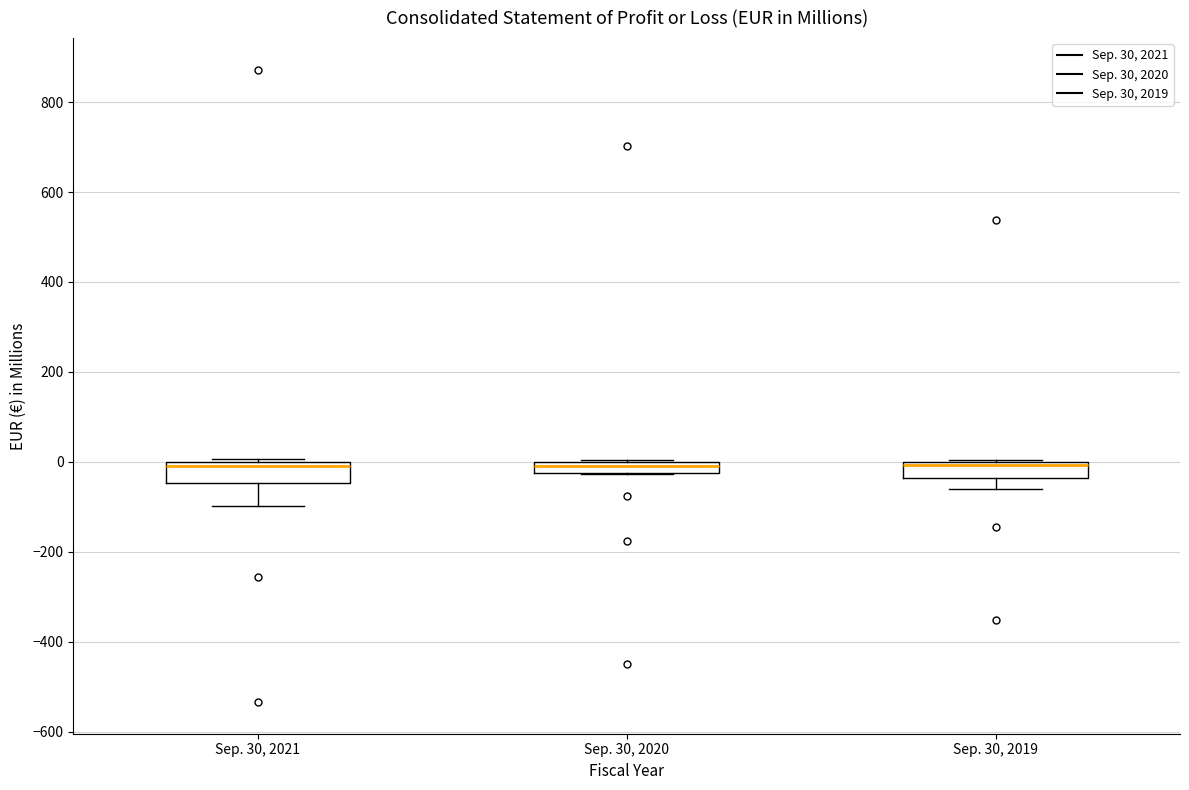

Where is the upper edge of the box for Sep. 30, 2020 on the y-axis? The values are not printed on the chart, so give them approximately, as read against the axis.

0